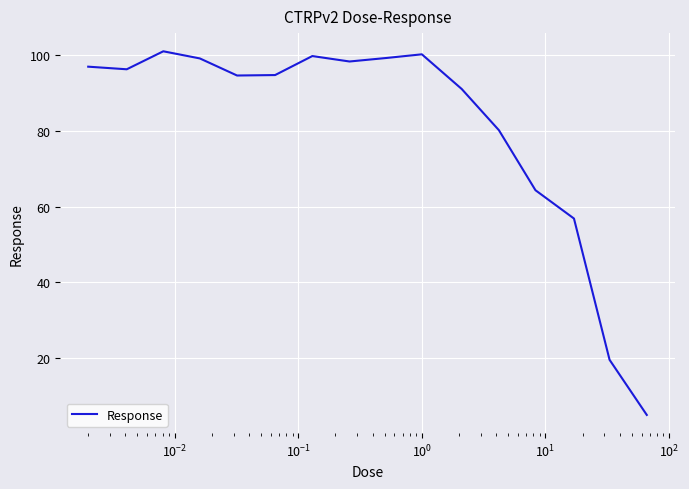

What is the difference between the maximum and minimum values?

96.2